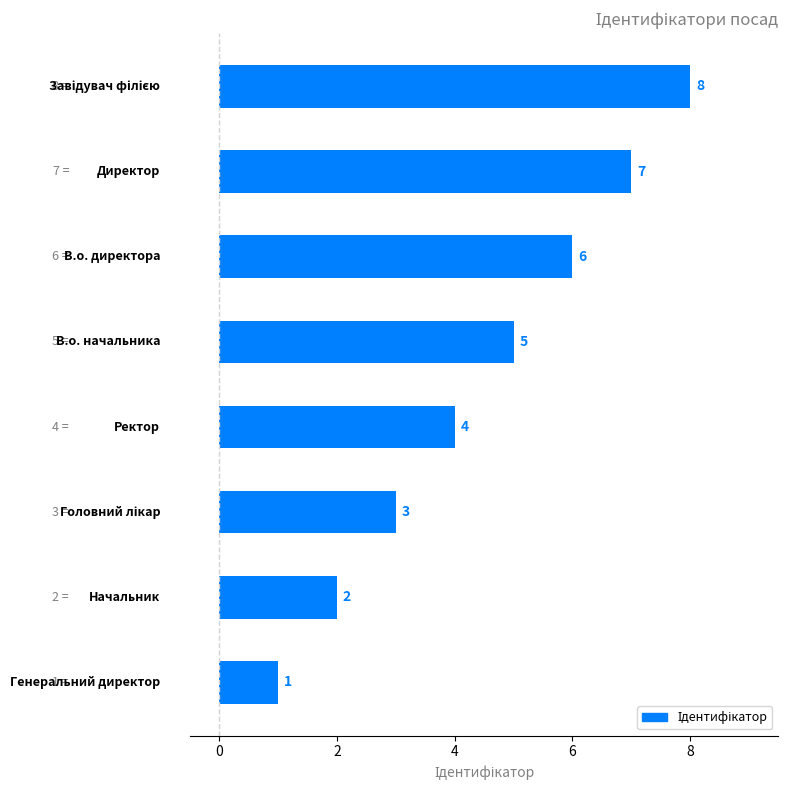

Reading top to bottom, extract all data points from this chart.

8	7	6	5	4	3	2	1